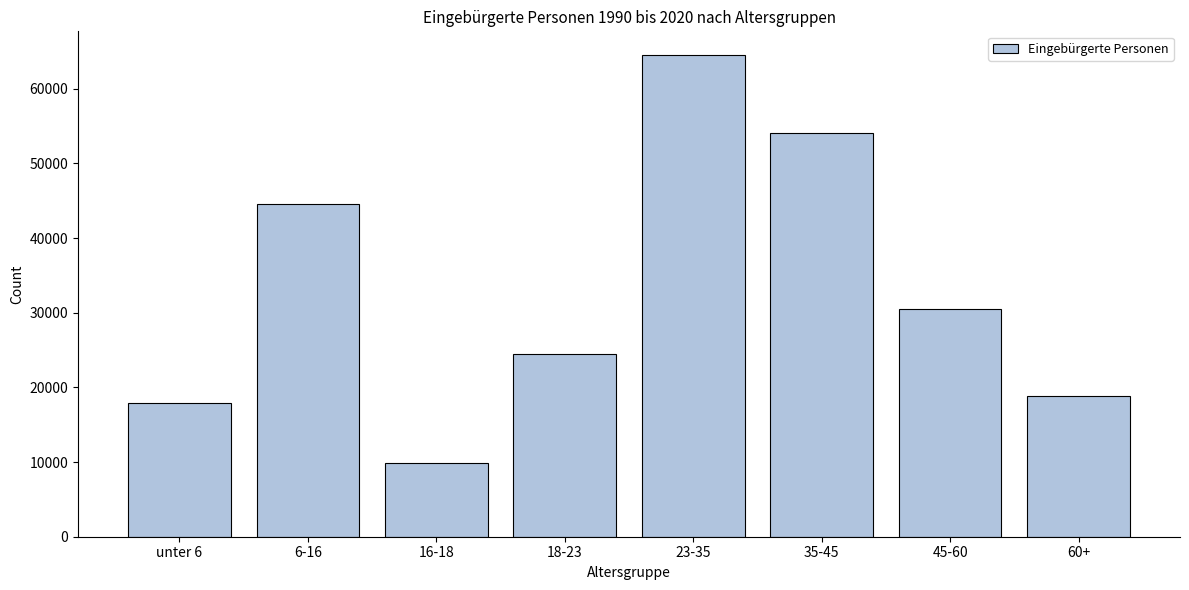

Reading right to left, transcribe all the data shown in this chart.

60+=18867	45-60=30506	35-45=54049	23-35=64472	18-23=24493	16-18=9878	6-16=44567	unter 6=17891